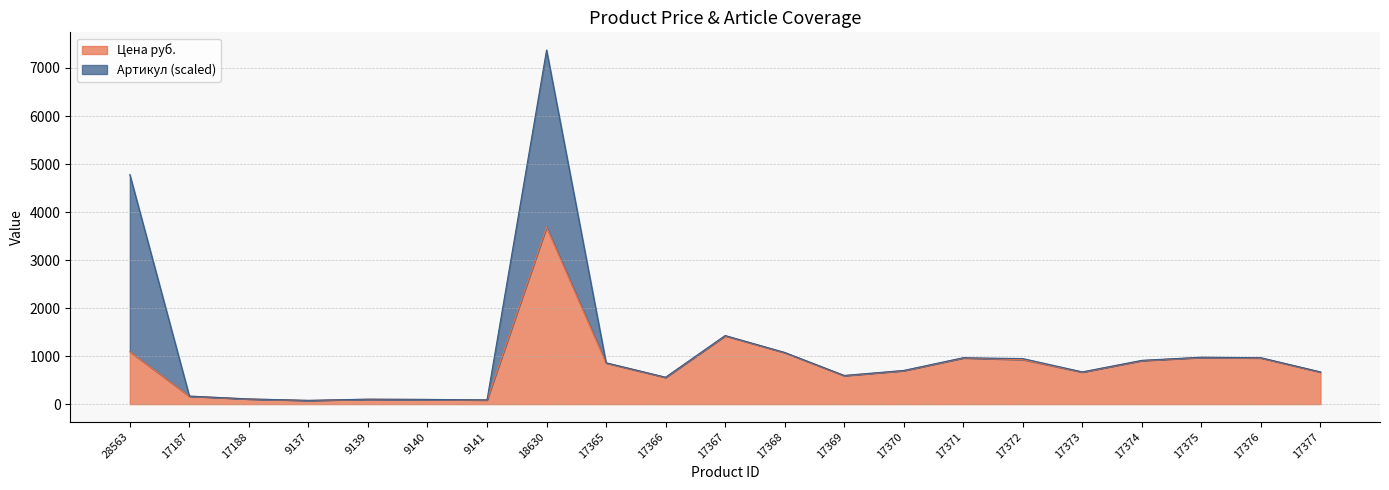

List the labels in order of value, smallest first.

9137, 9141, 9140, 9139, 17188, 17187, 17366, 17369, 17373, 17377, 17370, 17365, 17374, 17372, 17371, 17376, 17375, 17368, 28563, 17367, 18630